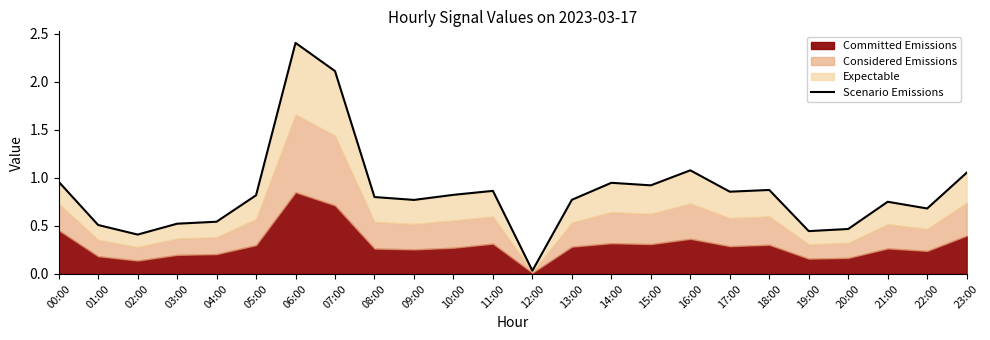

Reading left to right, extract all data points from this chart.

1.0	0.5	0.4	0.5	0.5	0.8	2.4	2.1	0.8	0.8	0.8	0.9	0.0	0.8	0.9	0.9	1.1	0.9	0.9	0.4	0.5	0.8	0.7	1.1